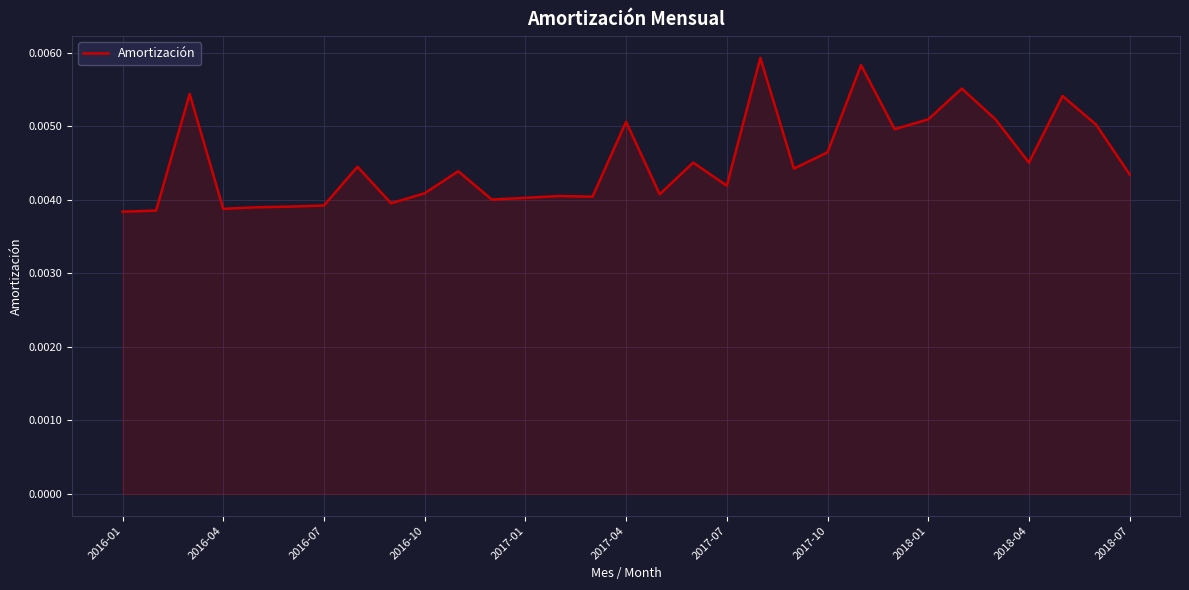

How many lines are shown in the chart?

1